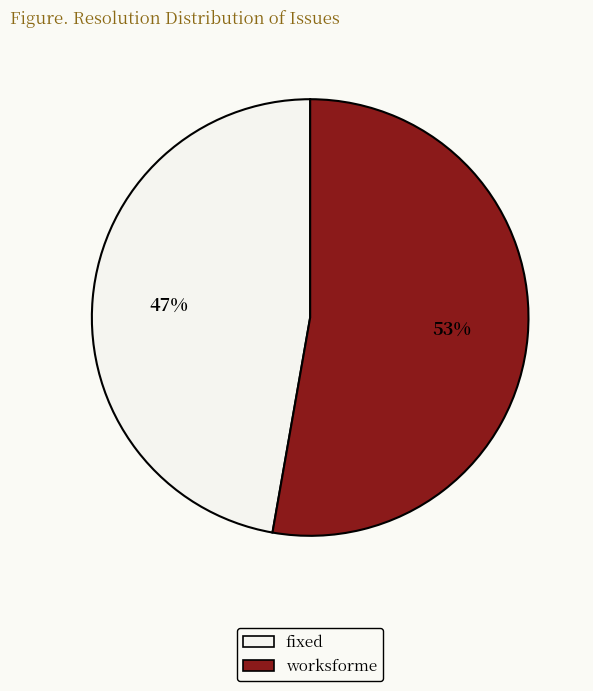

Rank the categories by value from highest to lowest.

worksforme, fixed